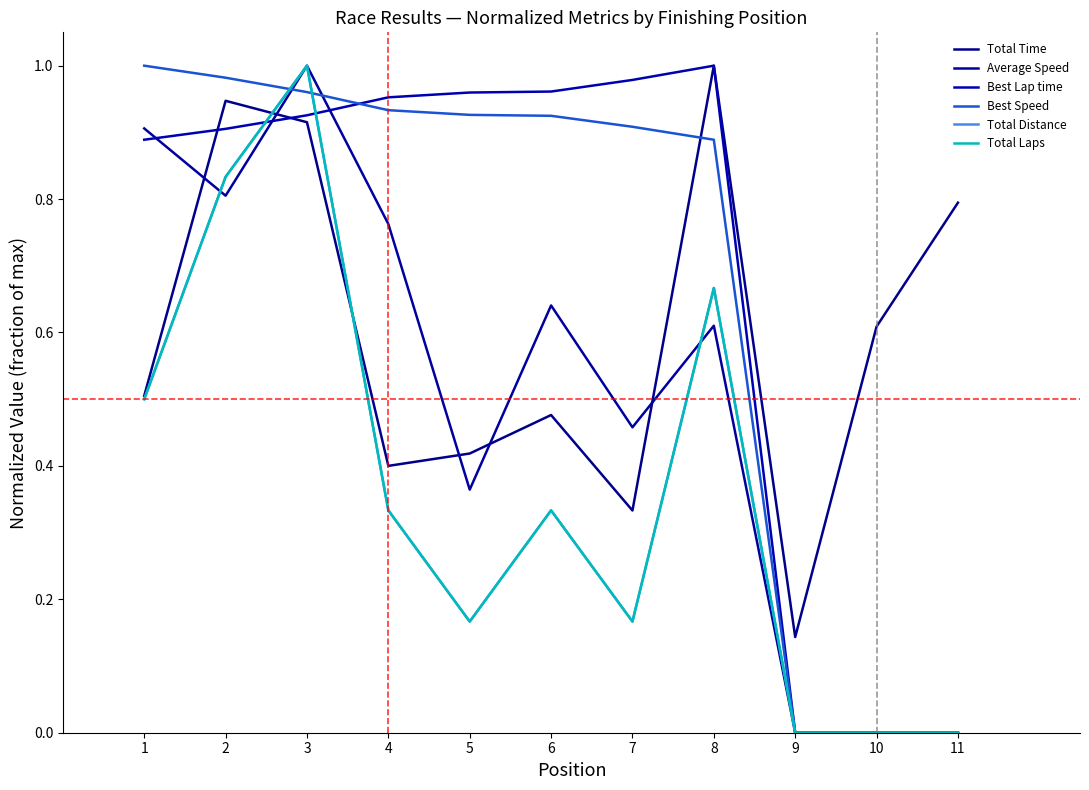

Where is the first local maximum for Total Time?

2